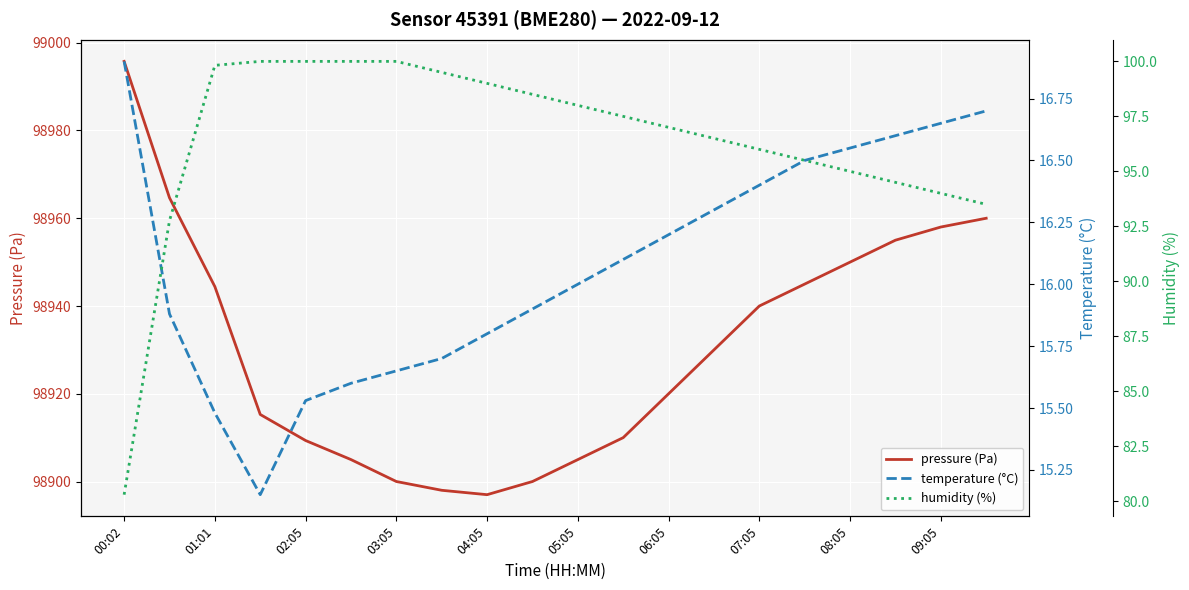

What is the maximum value for pressure (Pa)?

98995.8